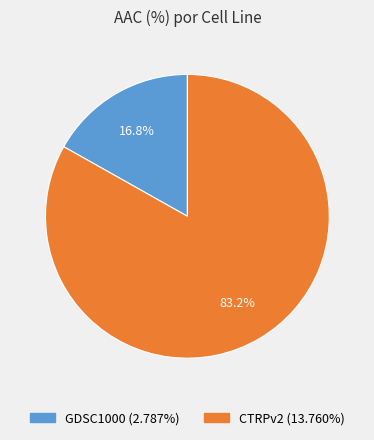

To the nearest percent, what is the average slice percentage?

50%